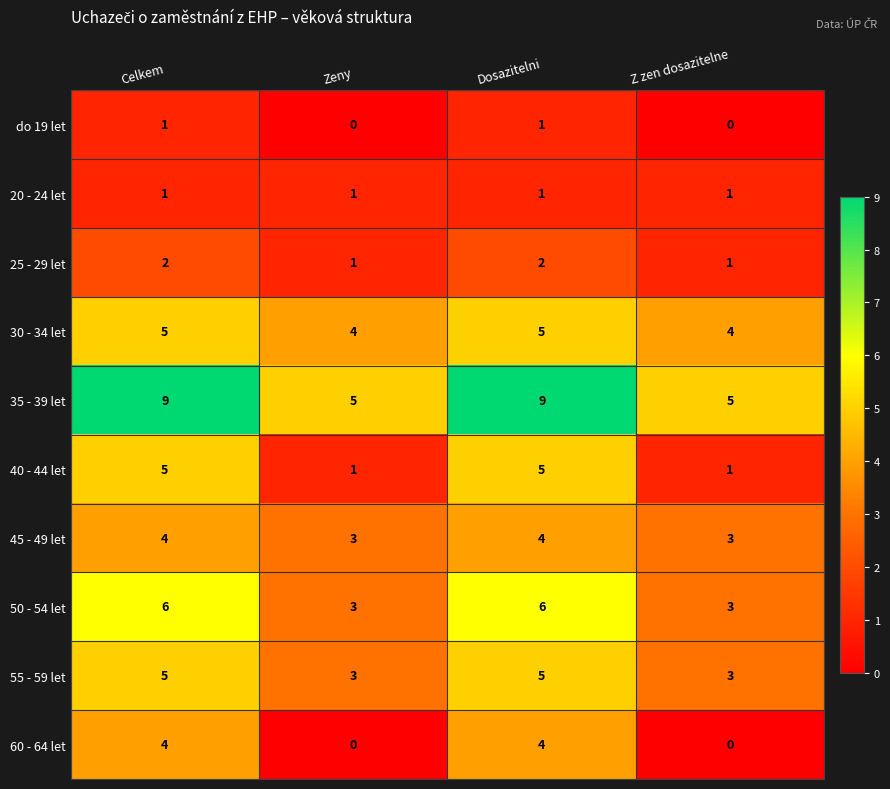

Read the 55 - 59 let value at Celkem.

5